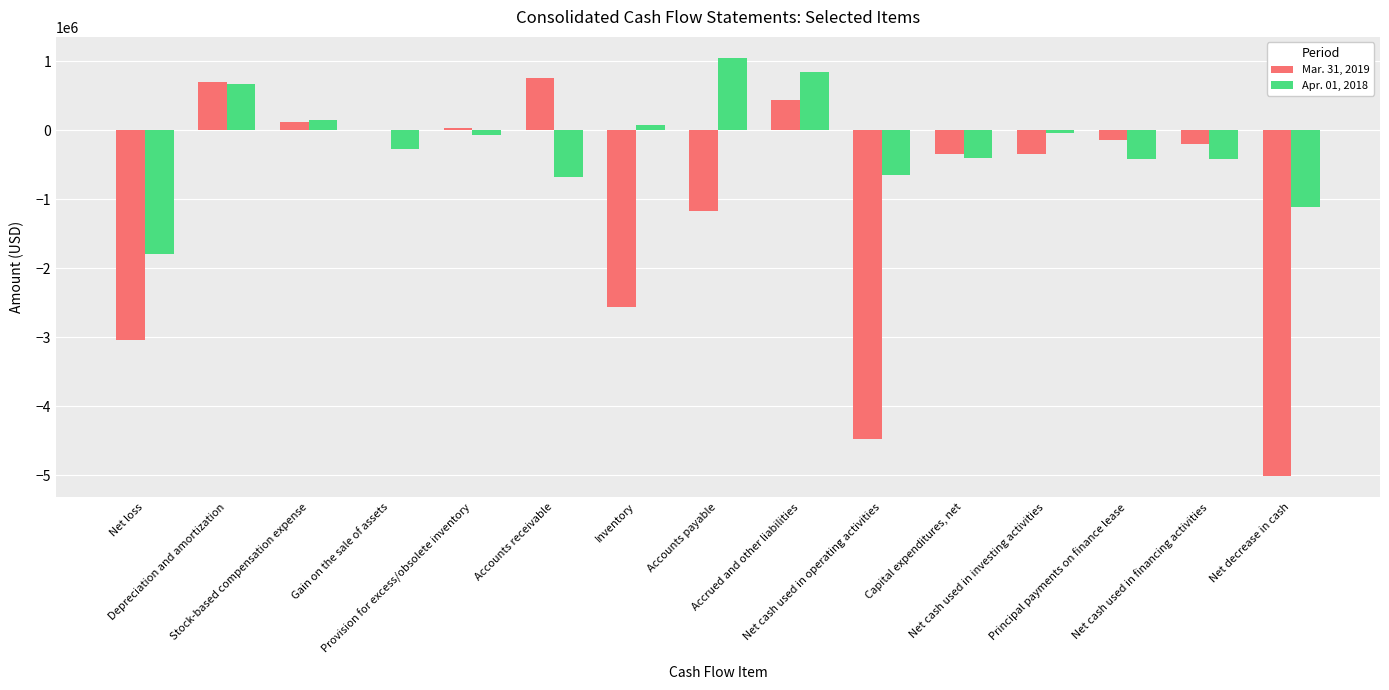

Which series has the largest total across all categories?

Apr. 01, 2018